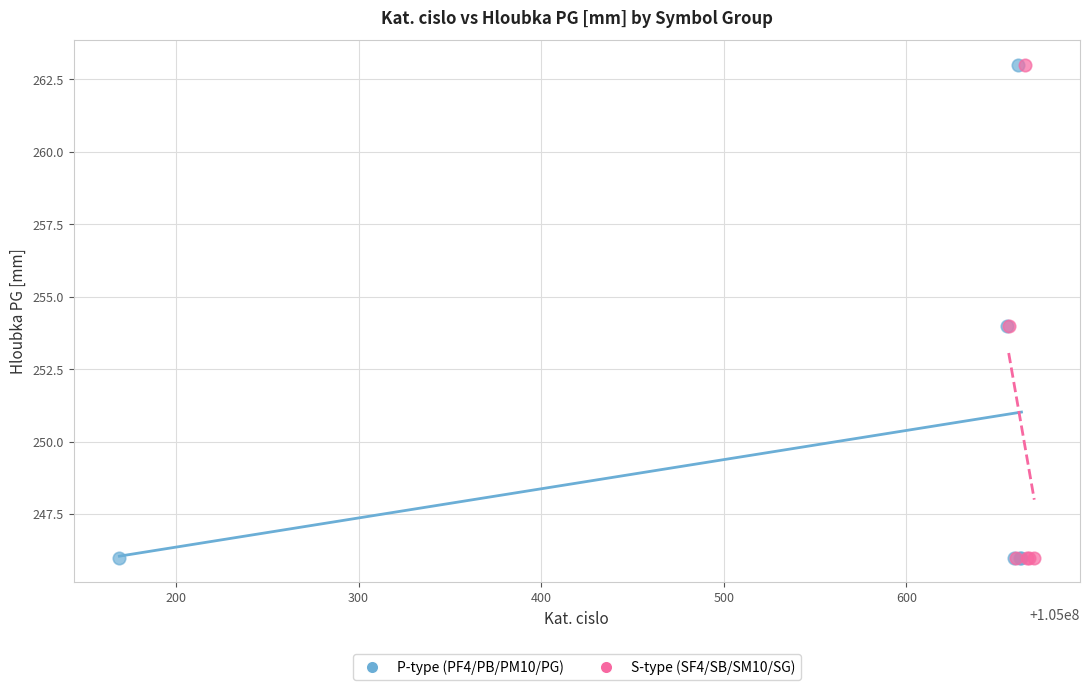

What are all the series names shown in the legend?

P-type (PF4/PB/PM10/PG), S-type (SF4/SB/SM10/SG)